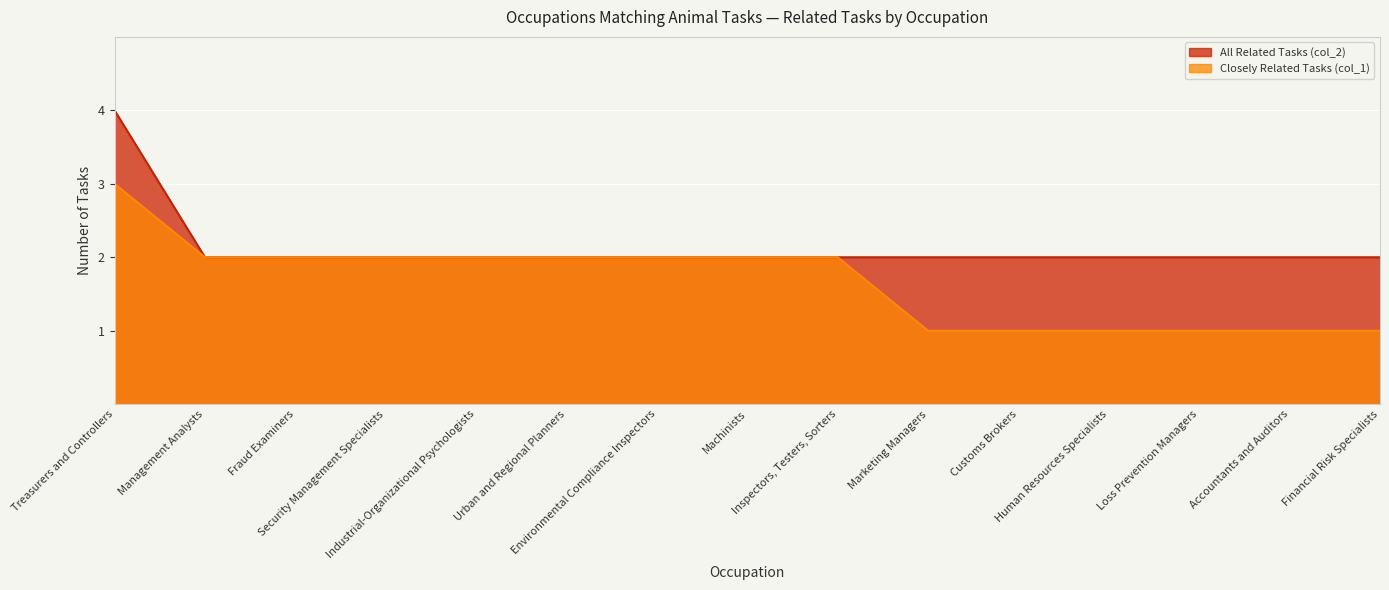

What is the label of the 13th point from the left?

Loss Prevention Managers